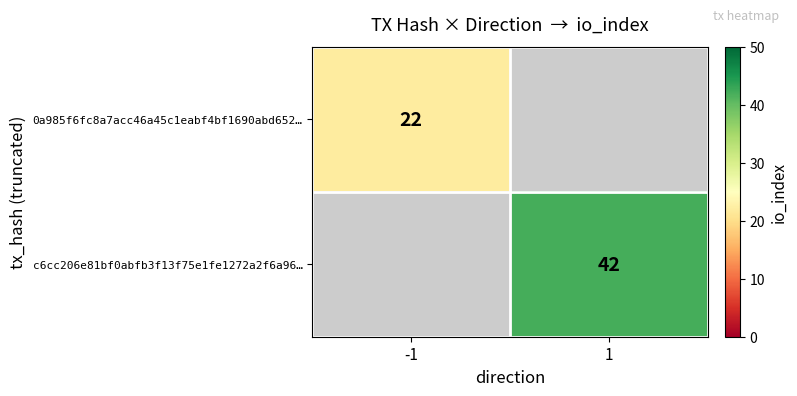

Is it true that 0a985f6fc8a7acc46a45c1eabf4bf1690abd652… equals 10 at -1?

False